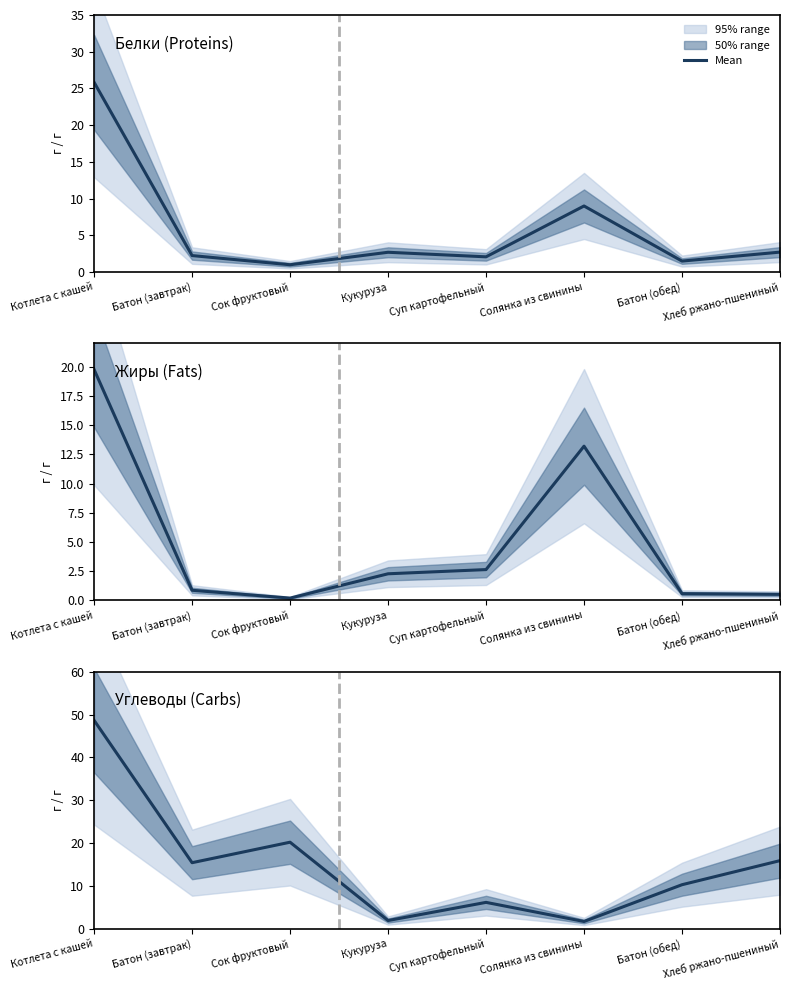

What is the difference between the maximum and minimum values?

46.9